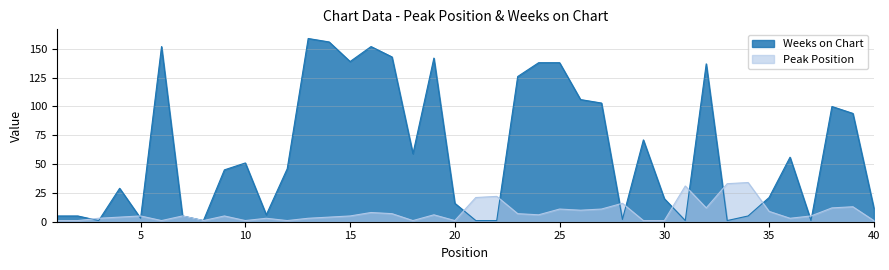

In Peak Position, how many points are lower than both neighbors (excluding endpoints)?

10